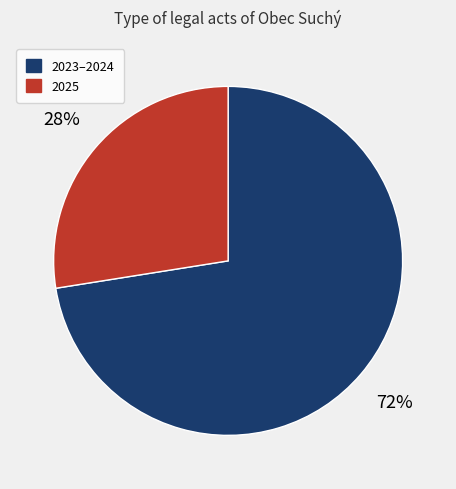

Is there any slice that represents more than half of the pie?

Yes